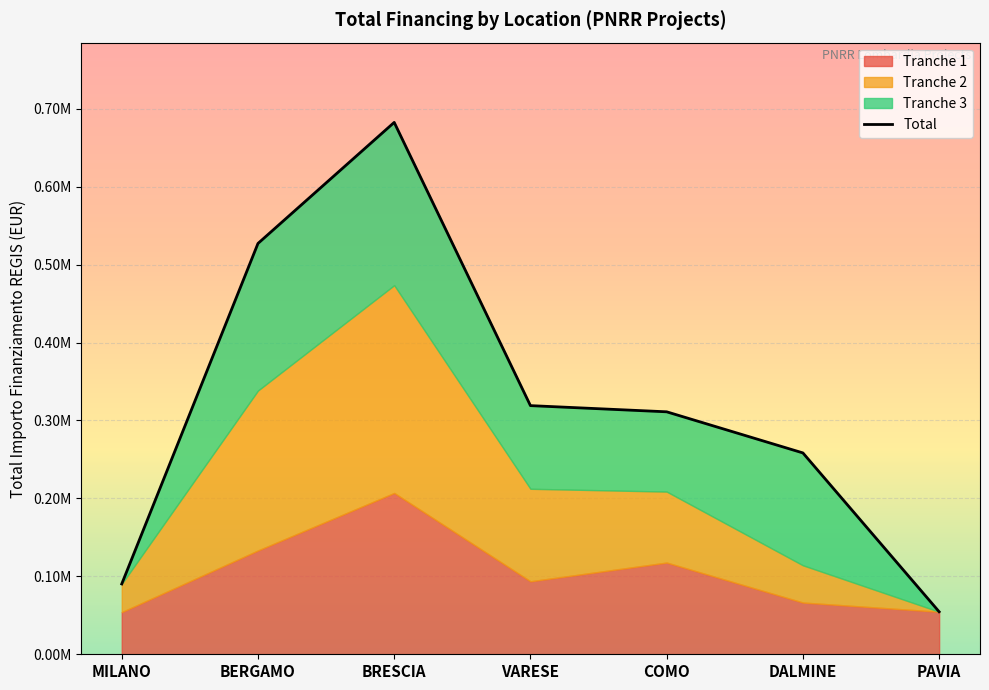

What is the label of the 1st point from the left?

MILANO